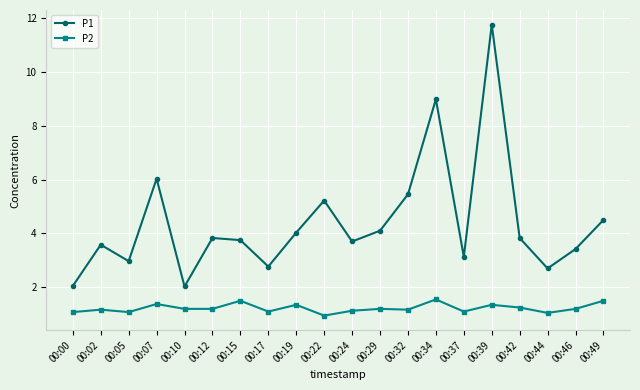

What is the difference between the second highest and second lowest values in the P1 series?

6.9